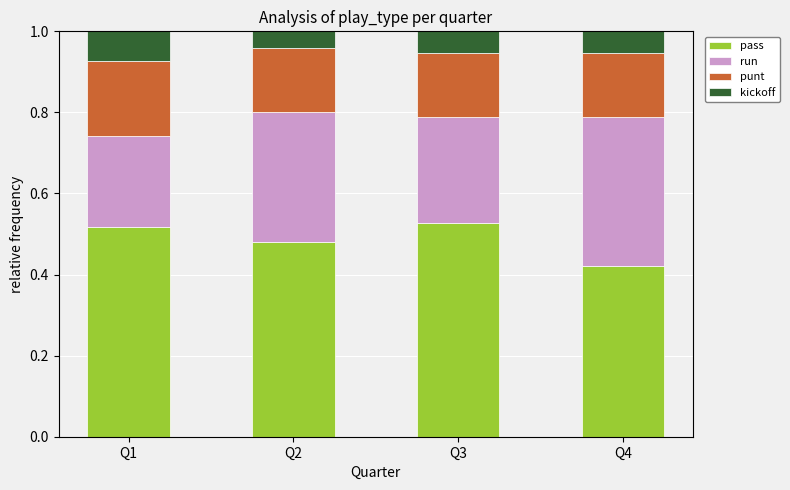

How many pass values are between 0 and 1?

4